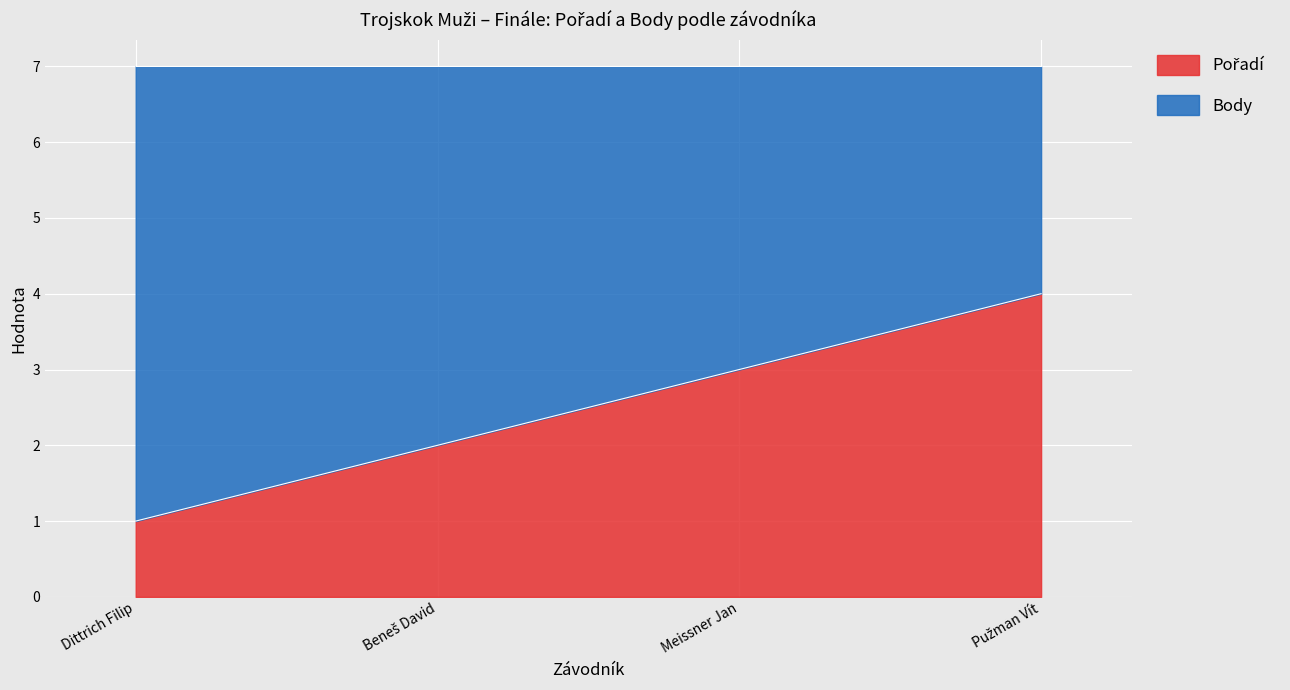

What is the total value across all series at Dittrich Filip?

7